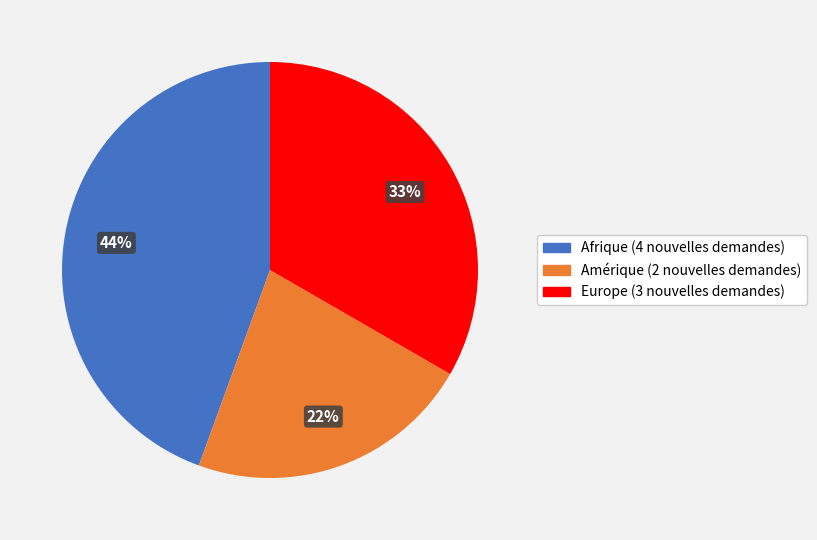

How many segments does this pie chart have?

3